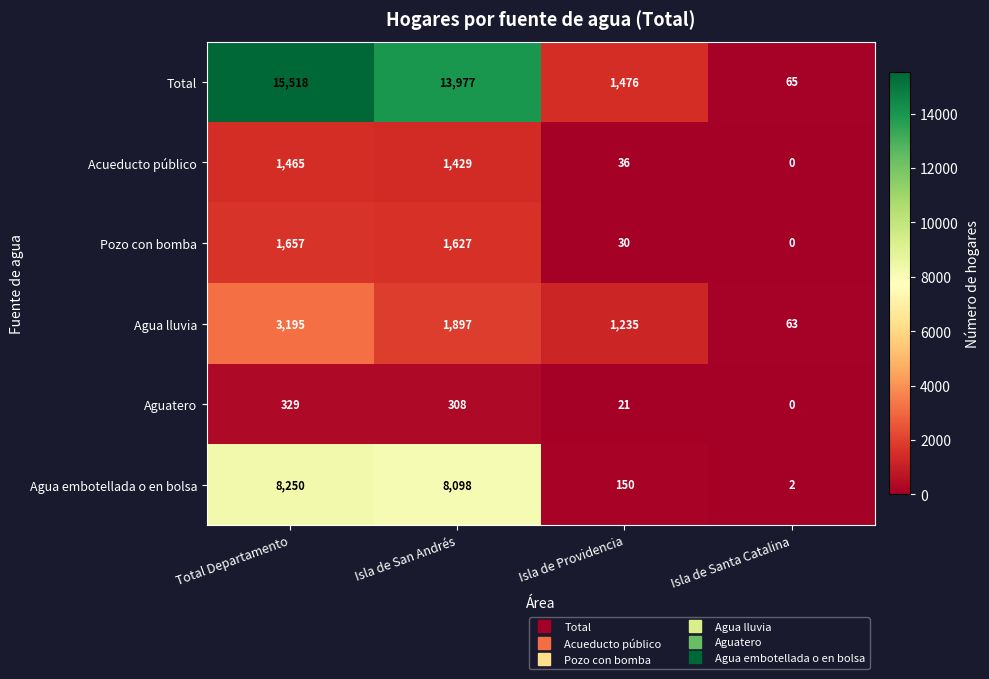

Which series changed the most between Total Departamento and Isla de San Andrés?

Total